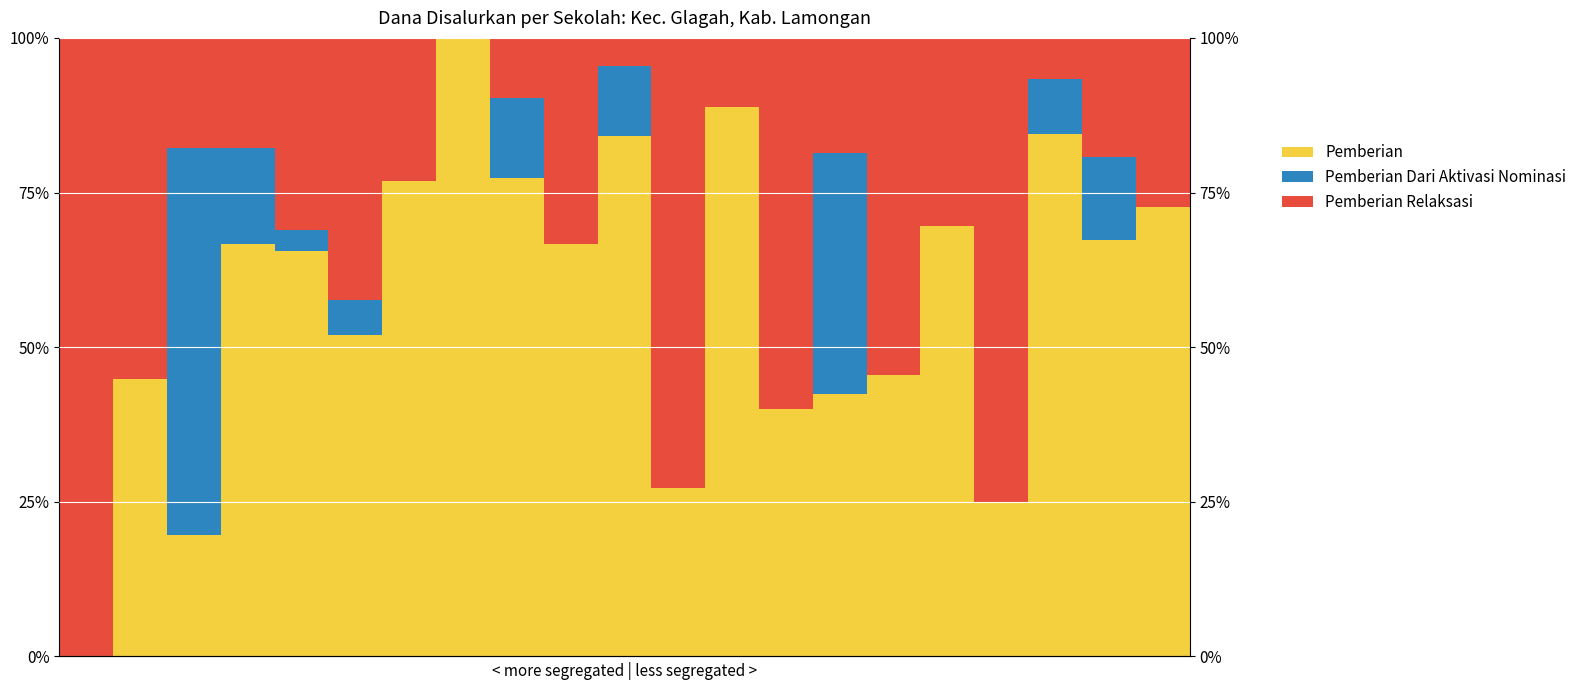

What is the value of the Pemberian Relaksasi bar at the 19th from the left?

6.7